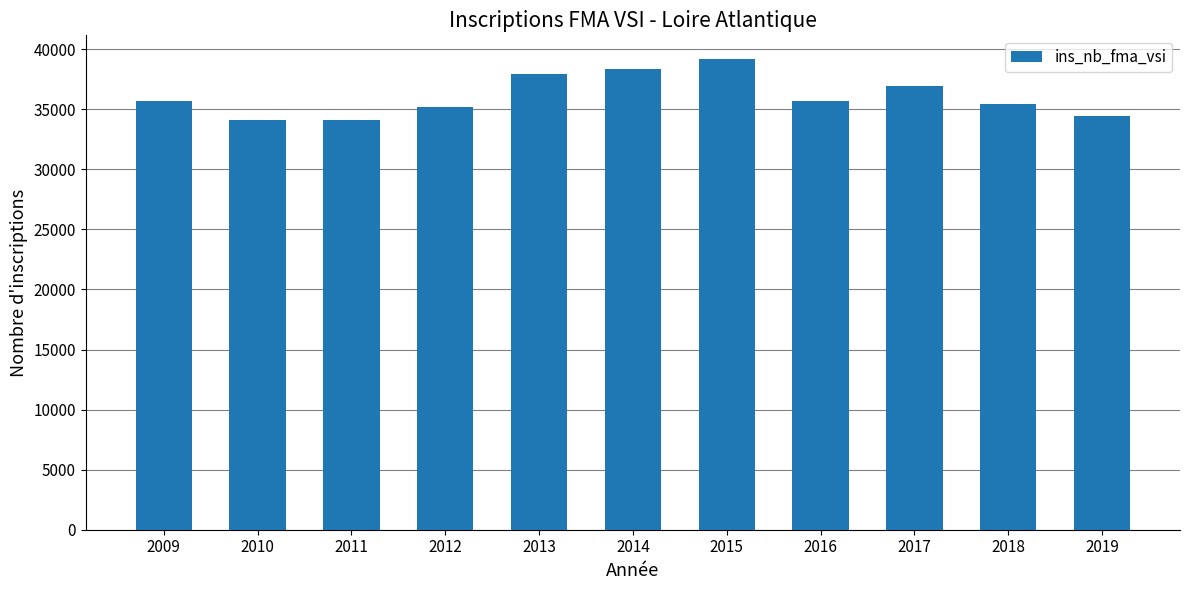

What value does the data have at 2015, to the nearest 100?

39200